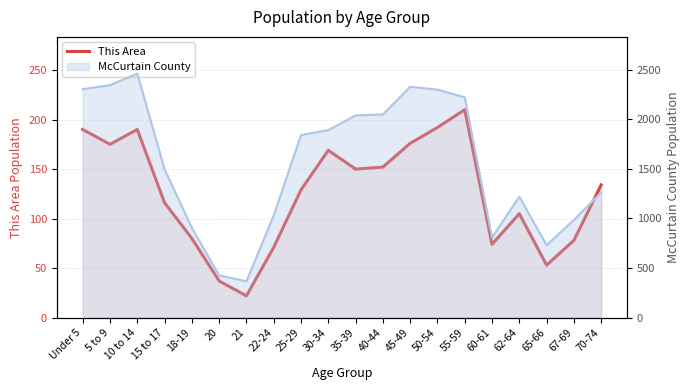

List the labels in order of value, largest first.

55-59, 50-54, Under 5, 10 to 14, 45-49, 5 to 9, 30-34, 40-44, 35-39, 70-74, 25-29, 15 to 17, 62-64, 18-19, 67-69, 60-61, 22-24, 65-66, 20, 21